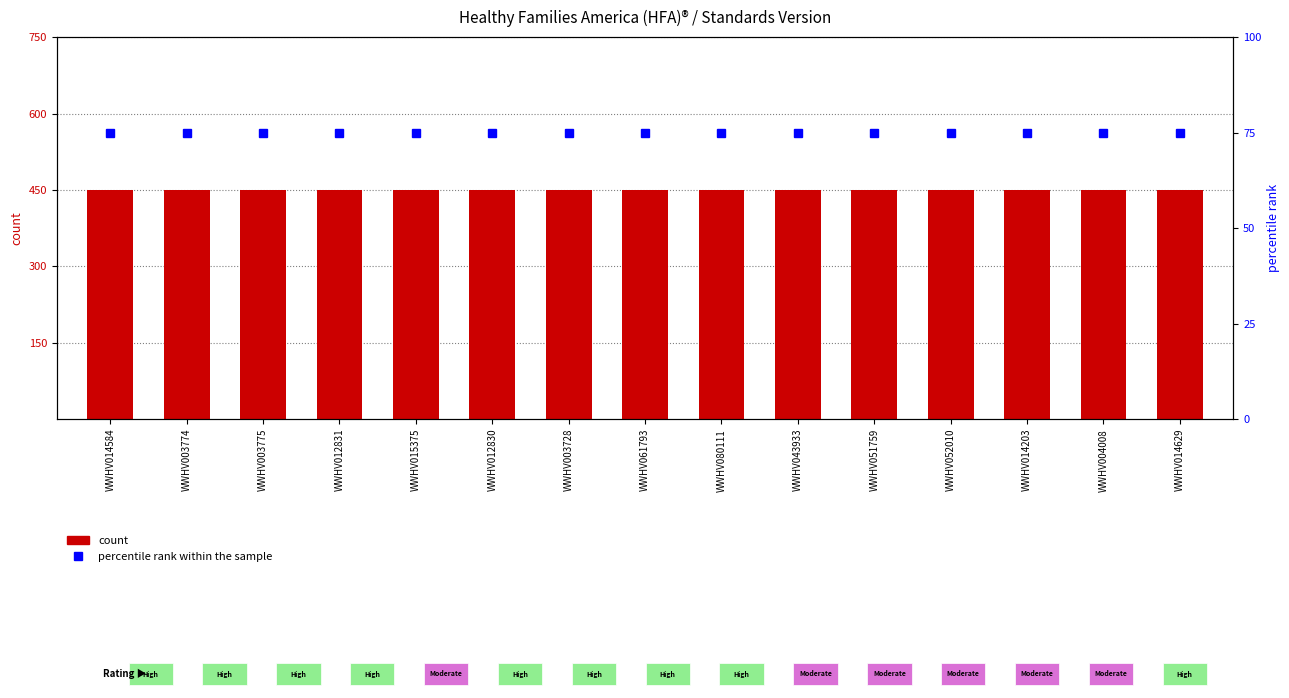

Which series has the widest spread of values?

count